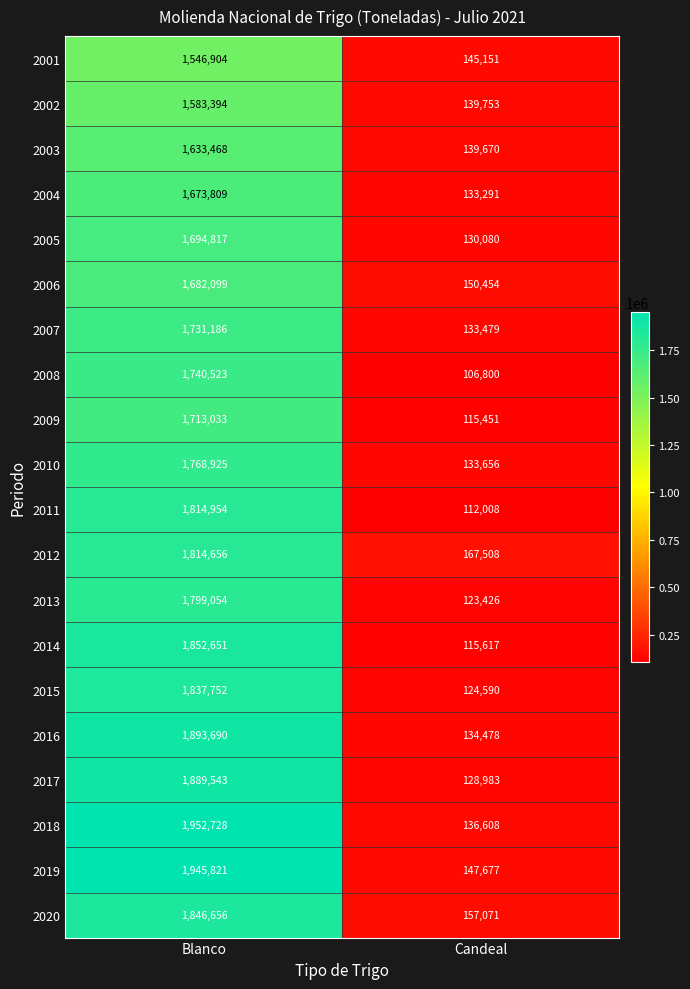

What value does the 2006 series have at Candeal, to the nearest 10?

150450